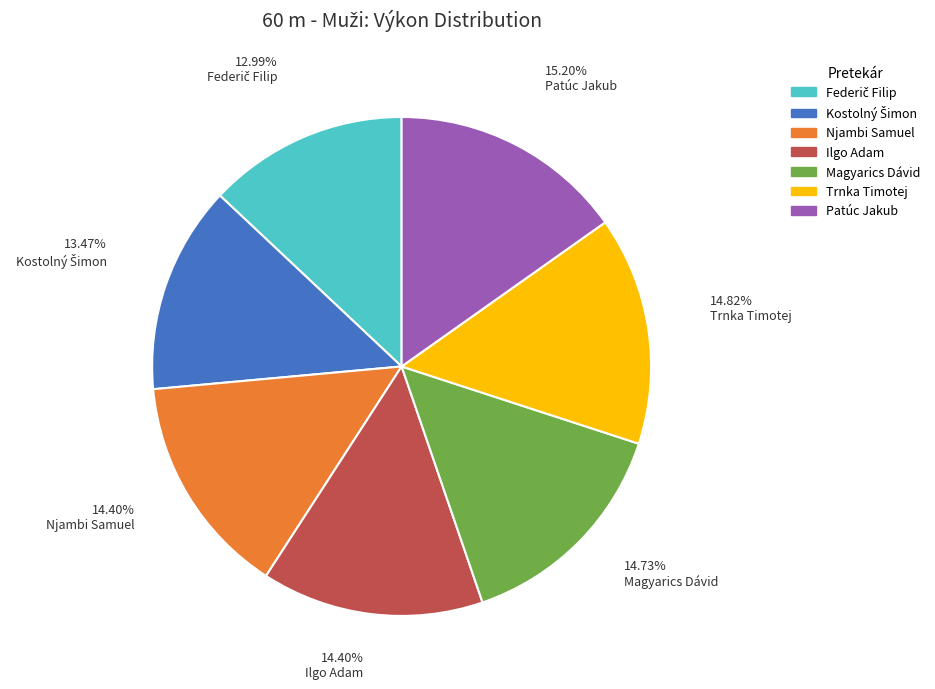

Approximately how many times larger is the value at Trnka Timotej compared to Magyarics Dávid?

1.0